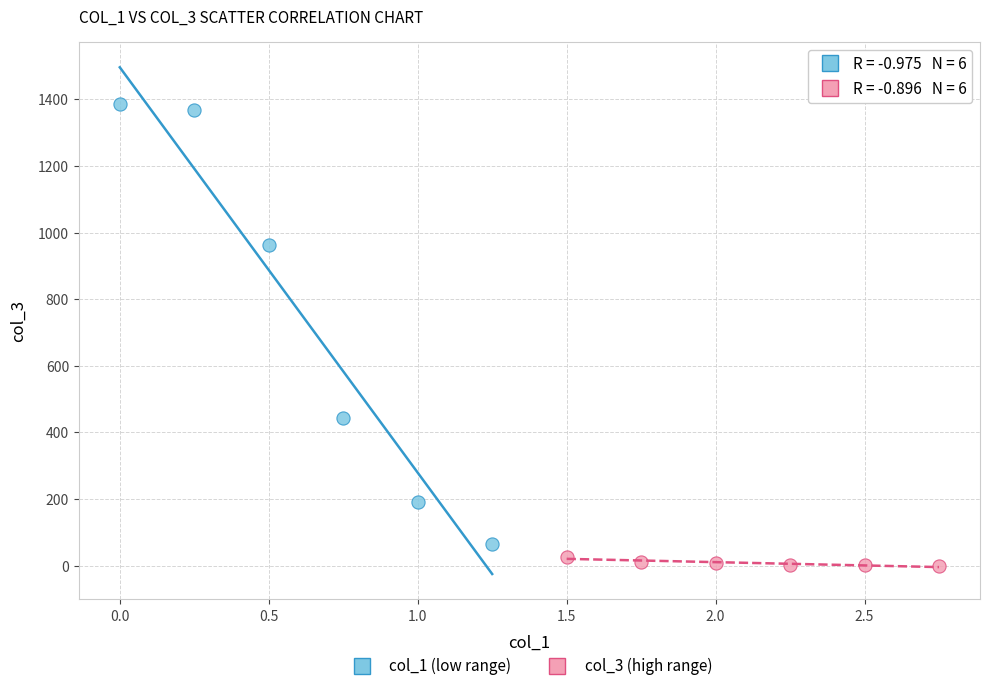

Which series reaches the maximum Y coordinate?

col_1 (low range)